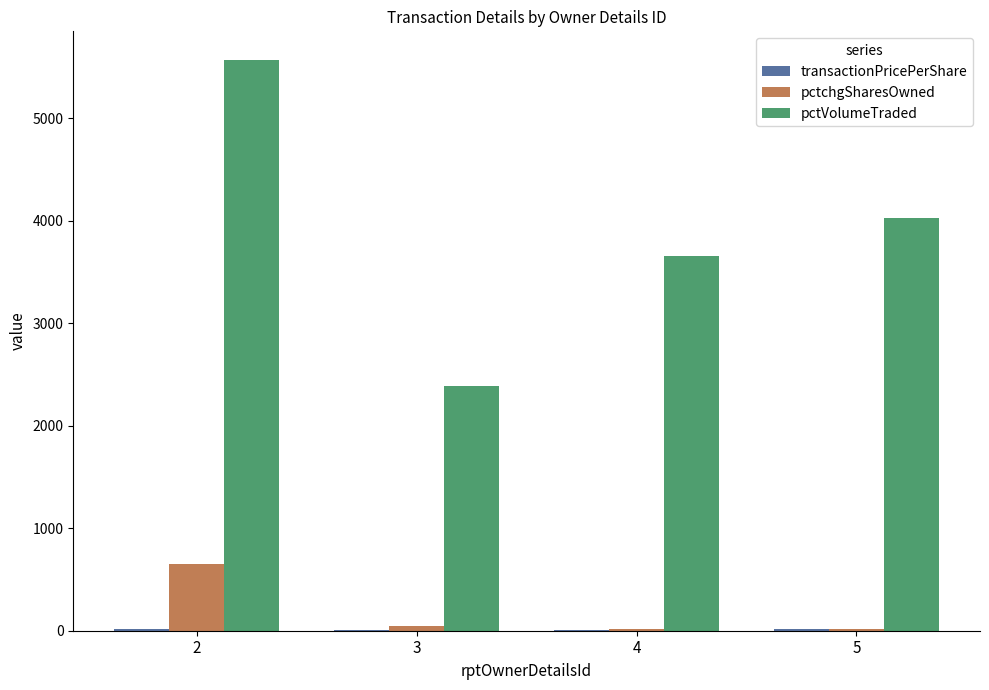

Which series has the largest range (max minus min)?

pctVolumeTraded